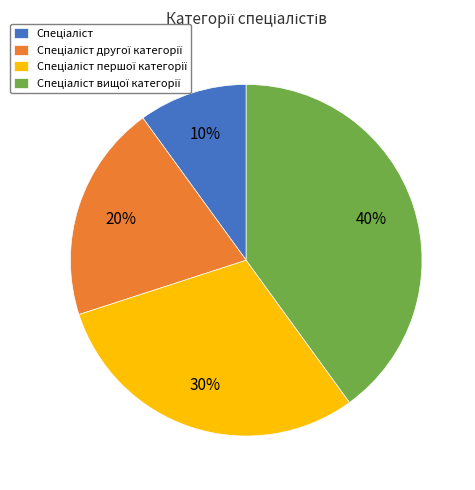

How many segments does this pie chart have?

4